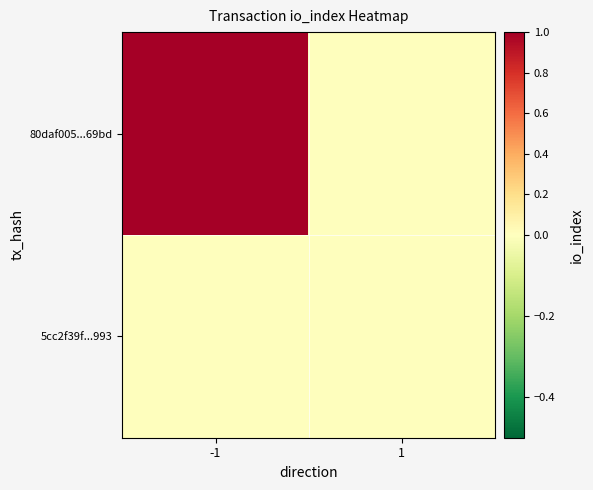

Which has a higher value, 1 or -1?

-1